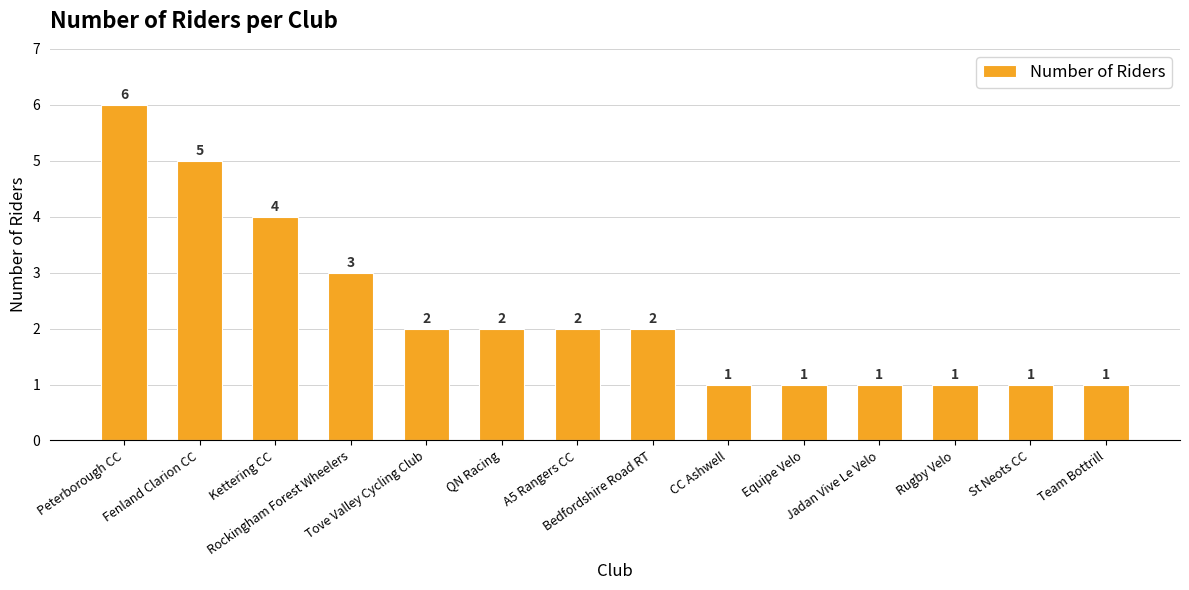

How many values are between 1 and 3?

11